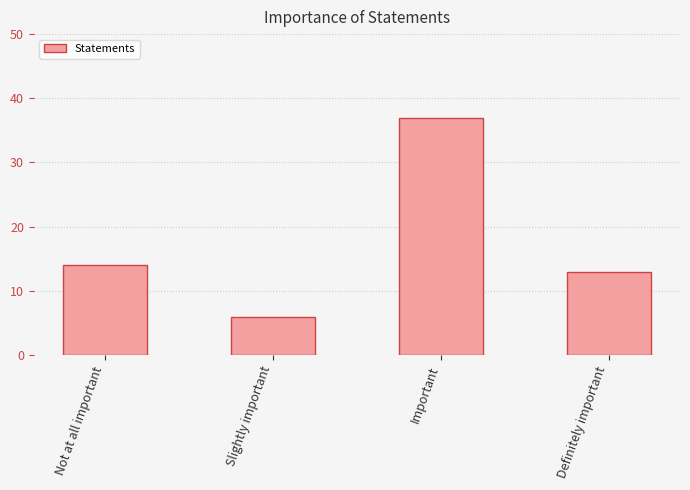

Where is the data nearest to the value 21?

Not at all important